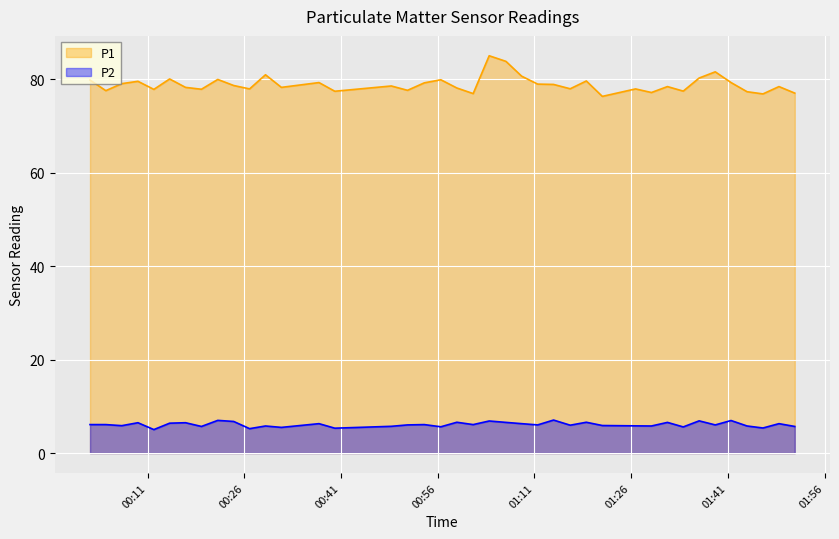

How many interior local valleys does the P2 series have?

14